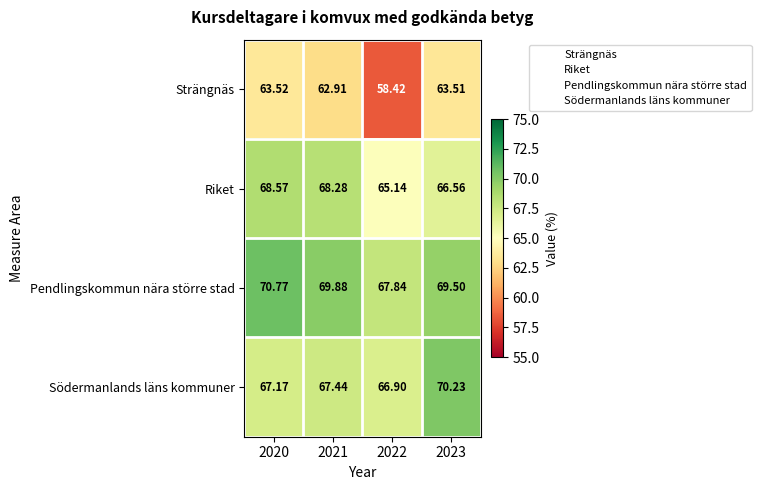

At 2022, list the series in order from smallest to largest.

Strängnäs, Riket, Södermanlands läns kommuner, Pendlingskommun nära större stad